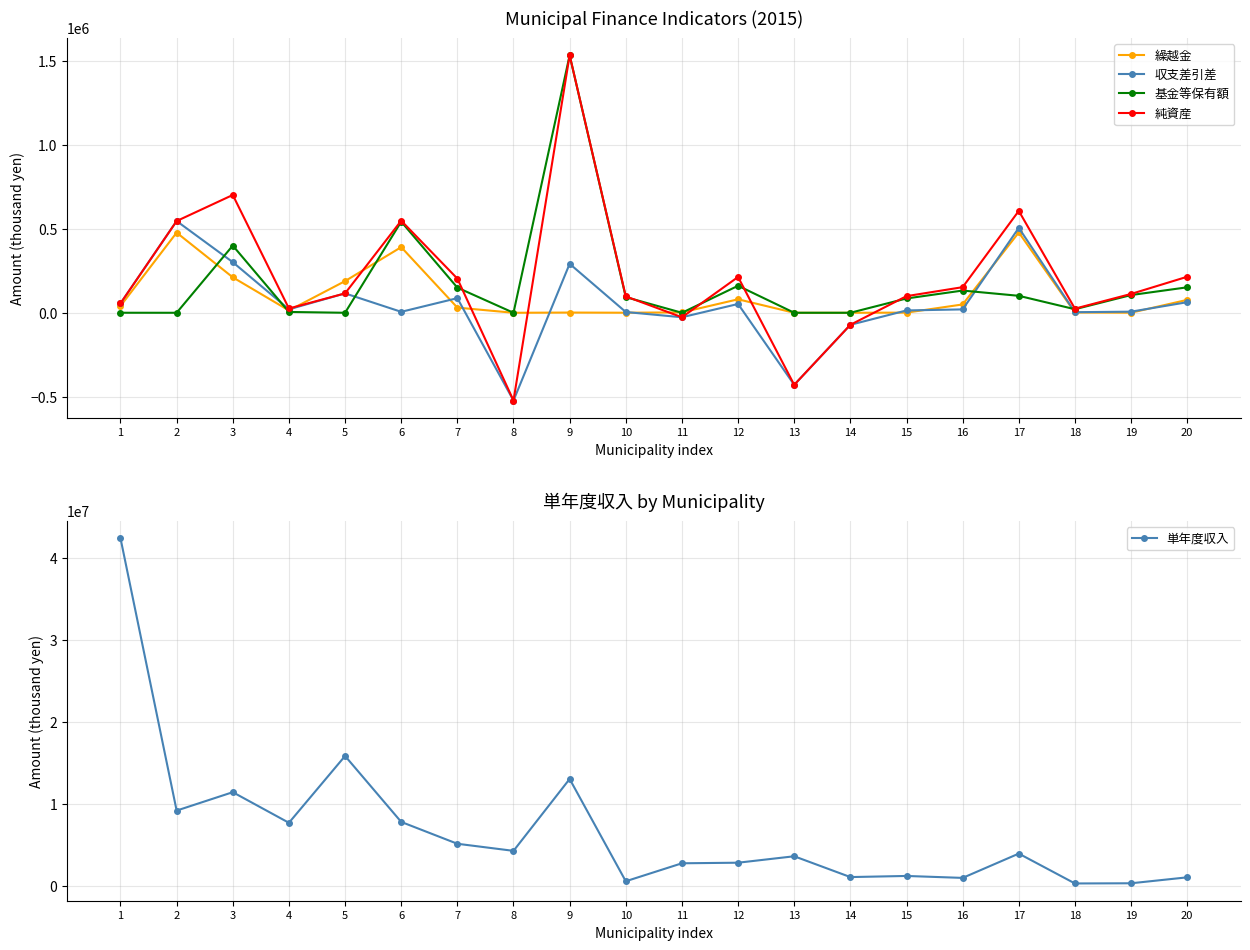

Which has a higher value, 2 or 19?

2